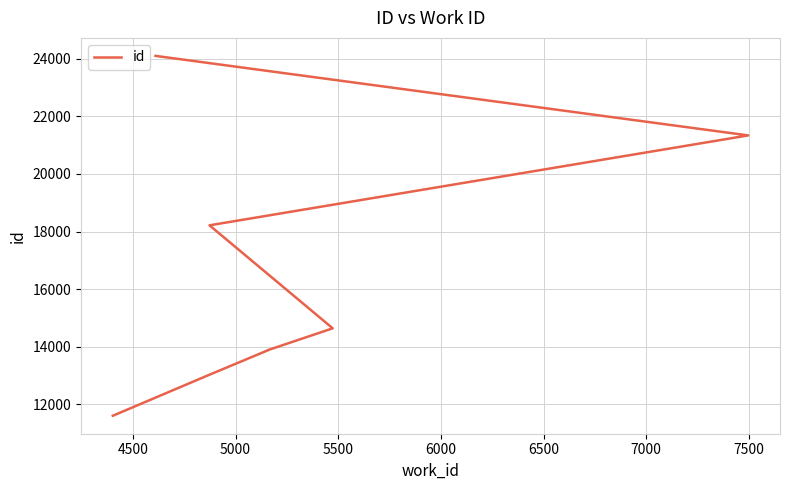

Does the chart have visible grid lines?

Yes